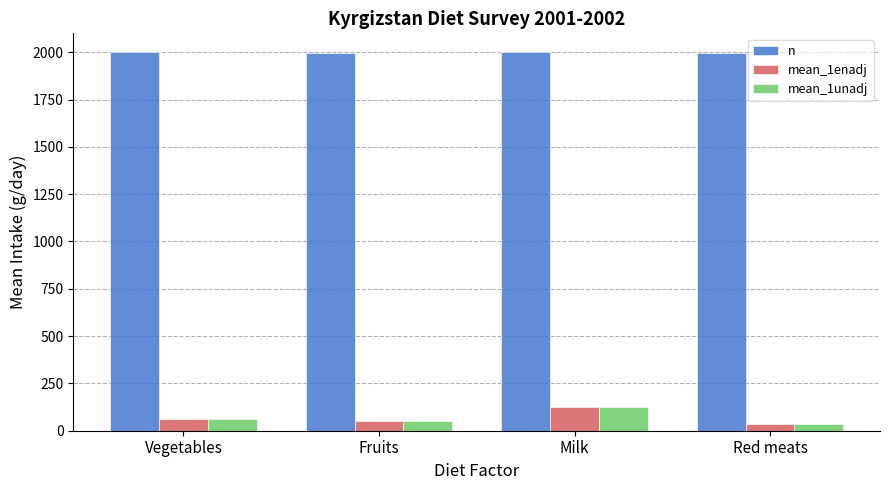

What is the label of the 3rd bar from the left?

Milk